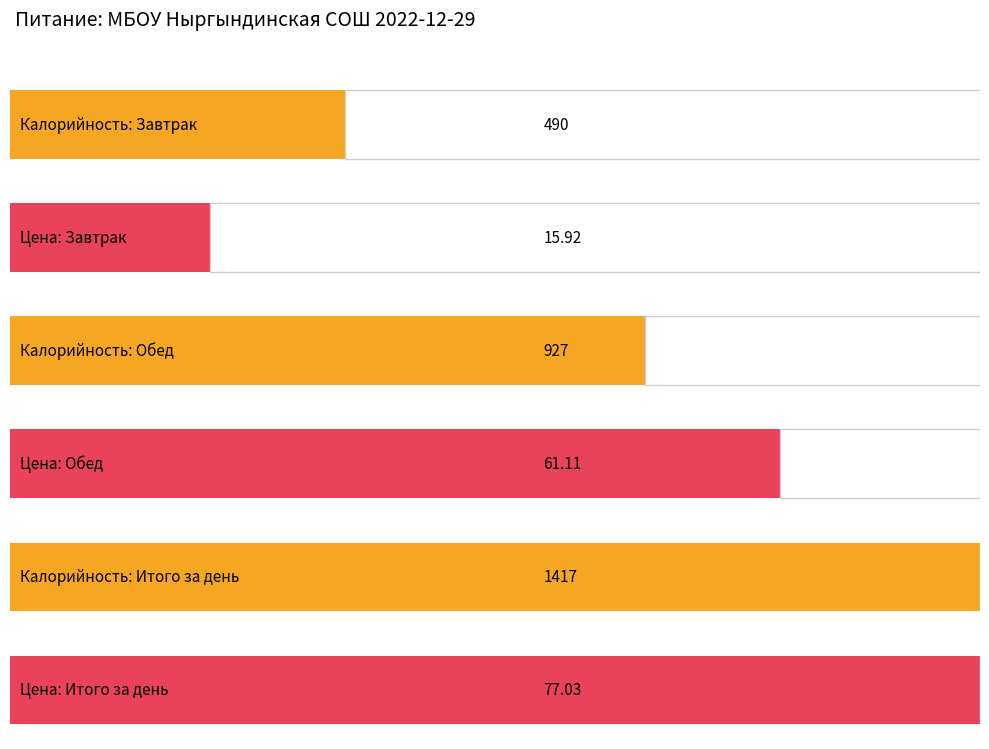

What is the label of the 3rd bar from the right?

Завтрак